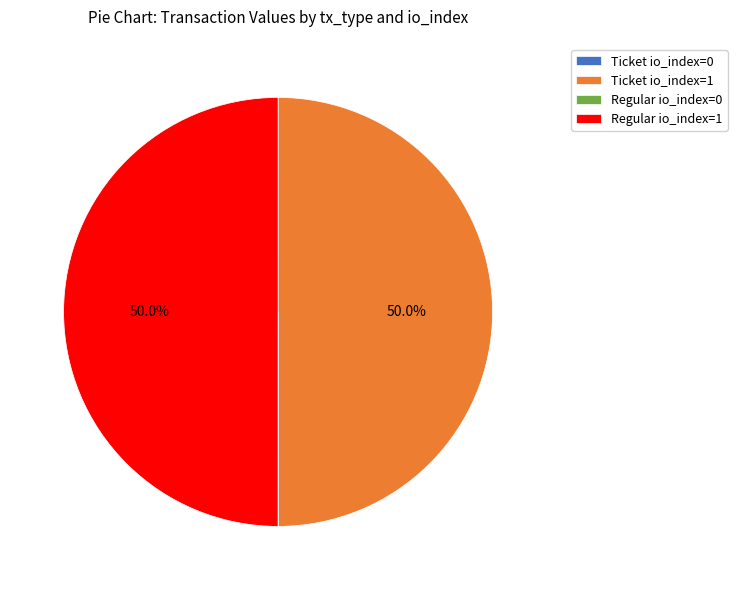

What portion of the pie excludes Ticket io_index=1?

50.0%